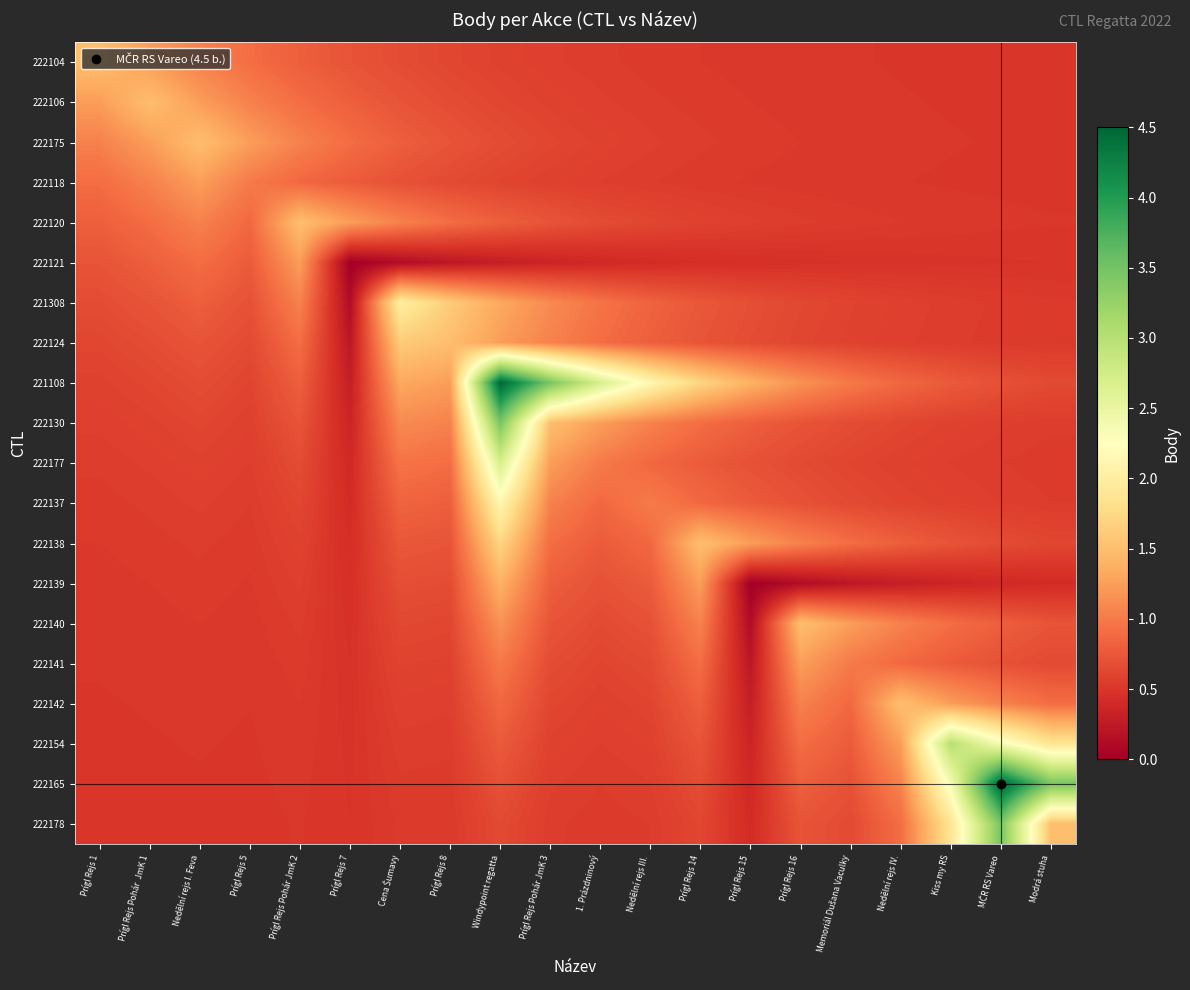

Which series has the widest spread of values?

221108